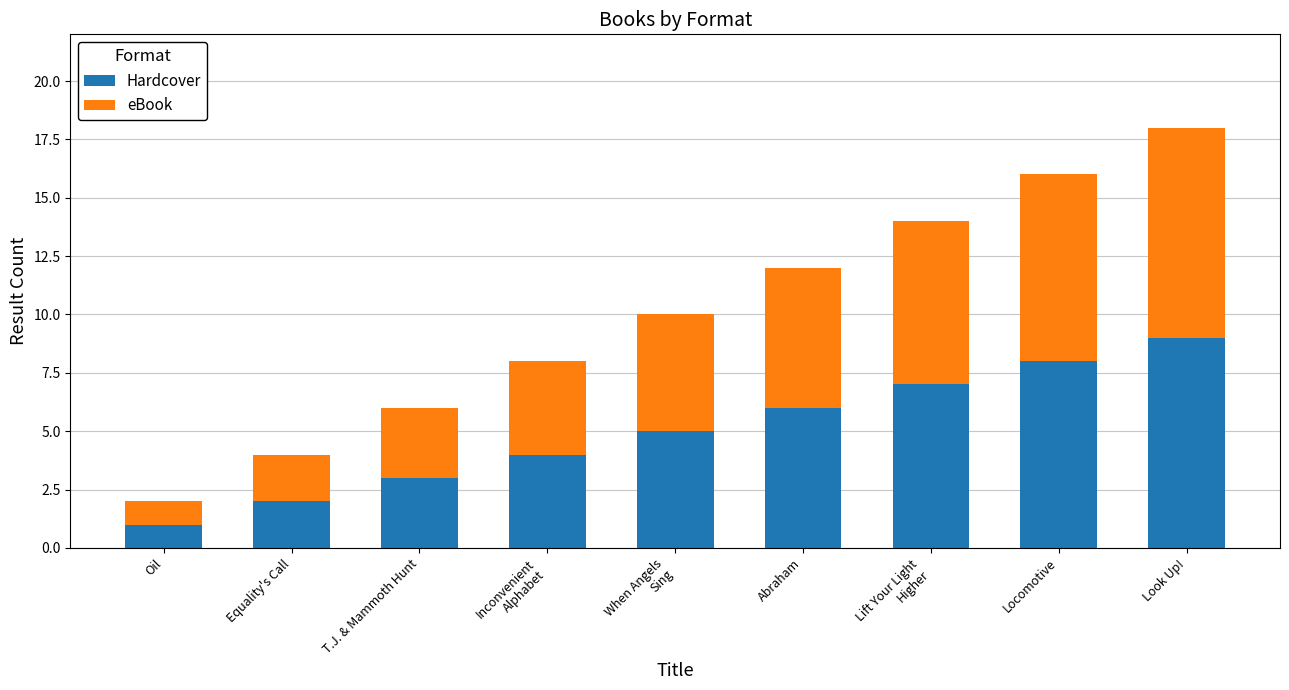

Are the bars grouped side by side (vs. stacked)?

No